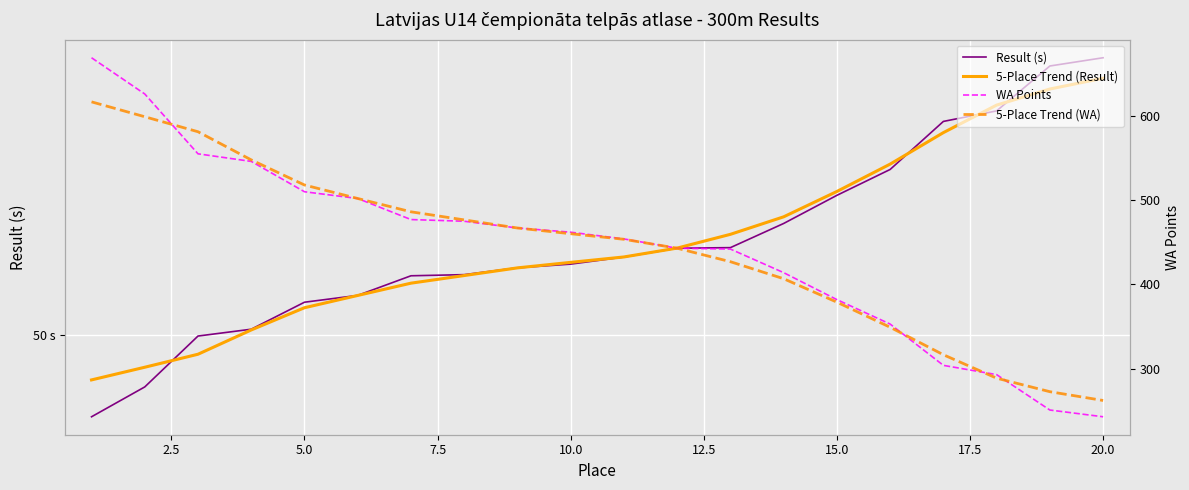

True or false: WA Points and 5-Place Trend (Result) cross at least once.

False